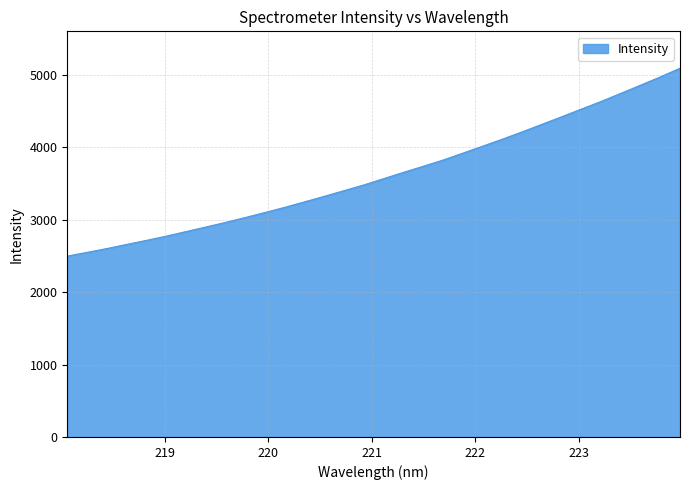

What is the minimum value shown in the chart?

2496.5